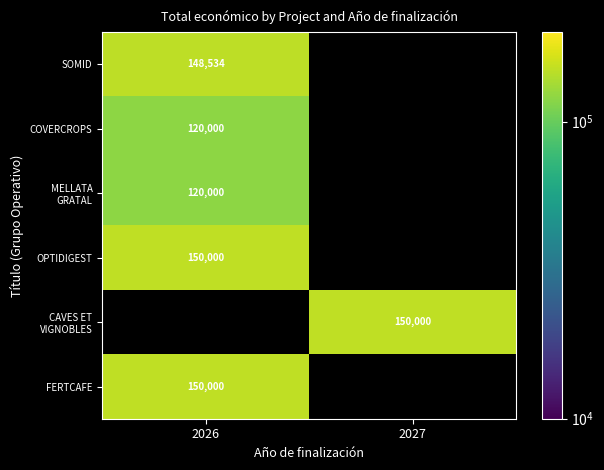

The value of FERTCAFE at 2026 is 150000. True or false?

True